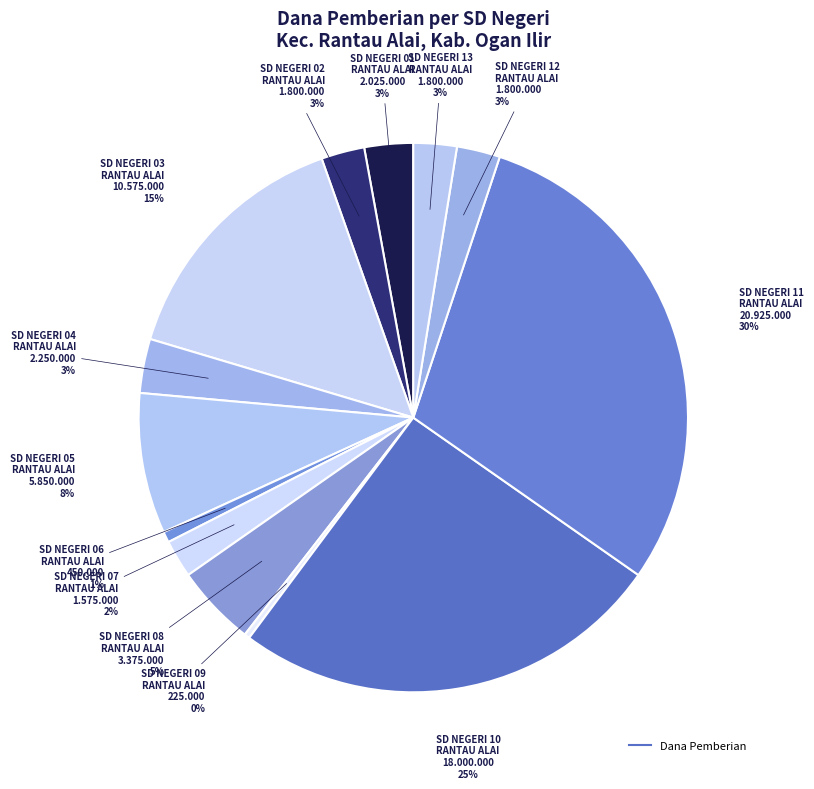

How many segments does this pie chart have?

13